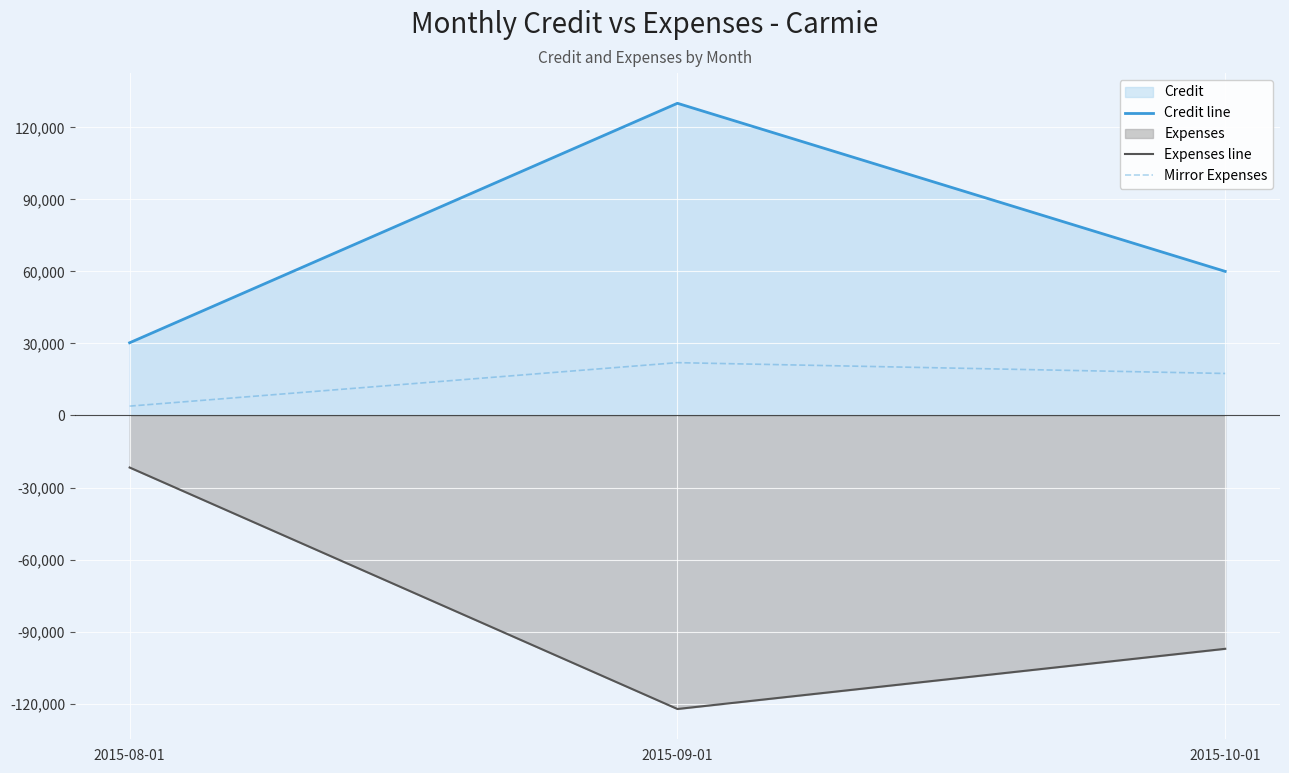

What is the average value of the Credit line series?

73425.3